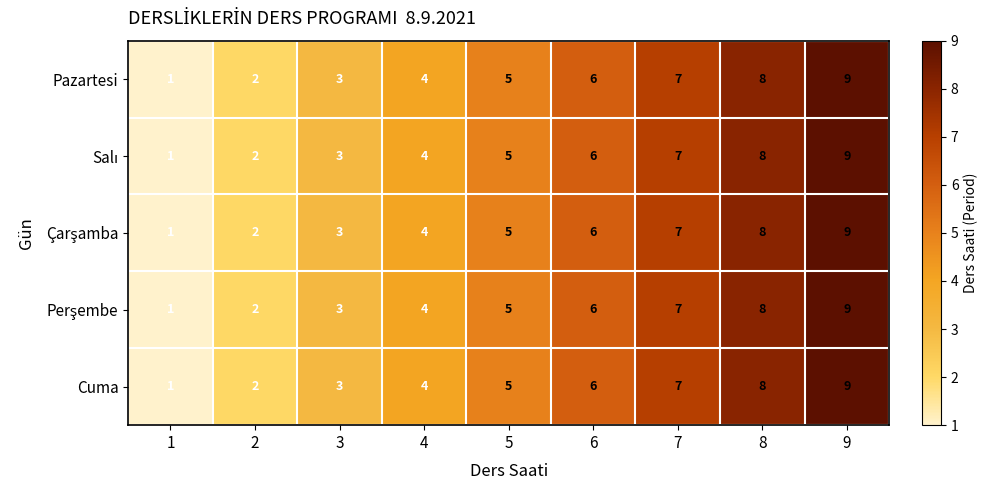

At which category is the sum across all series the highest?

9